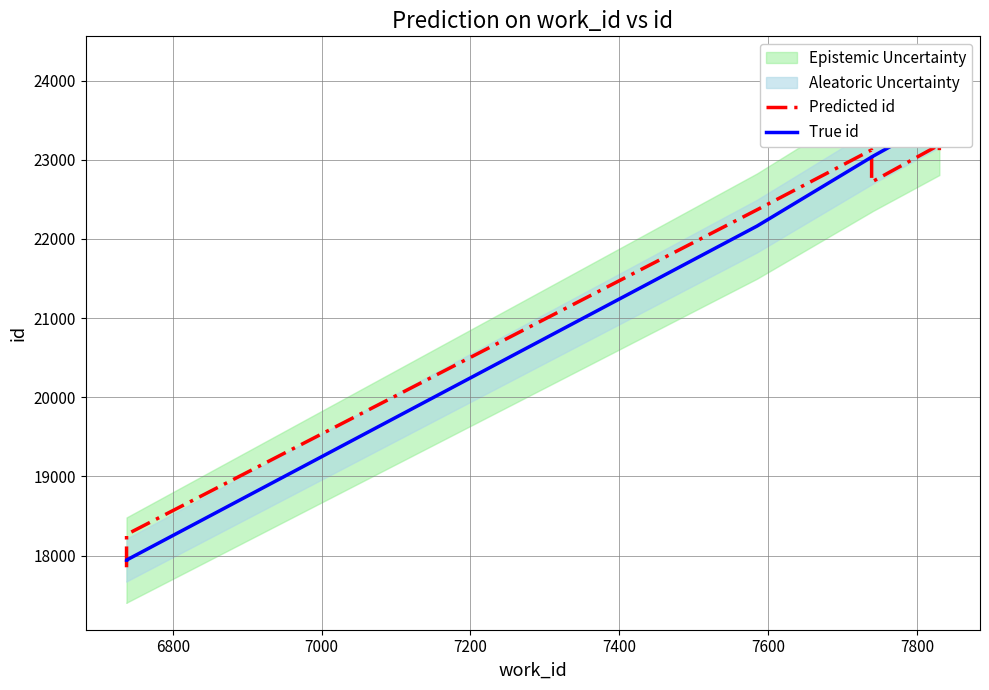

What is the minimum value for Predicted id?

17852.0